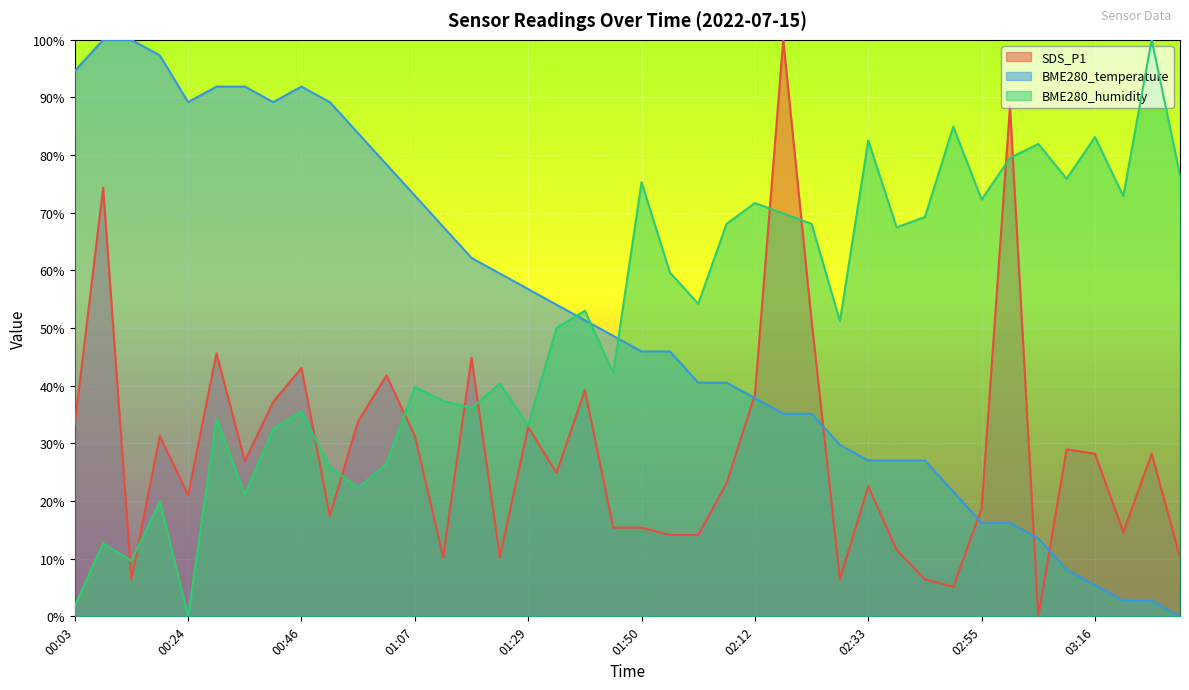

Which series ends up on top after the final intersection of SDS_P1 and BME280_humidity?

BME280_humidity